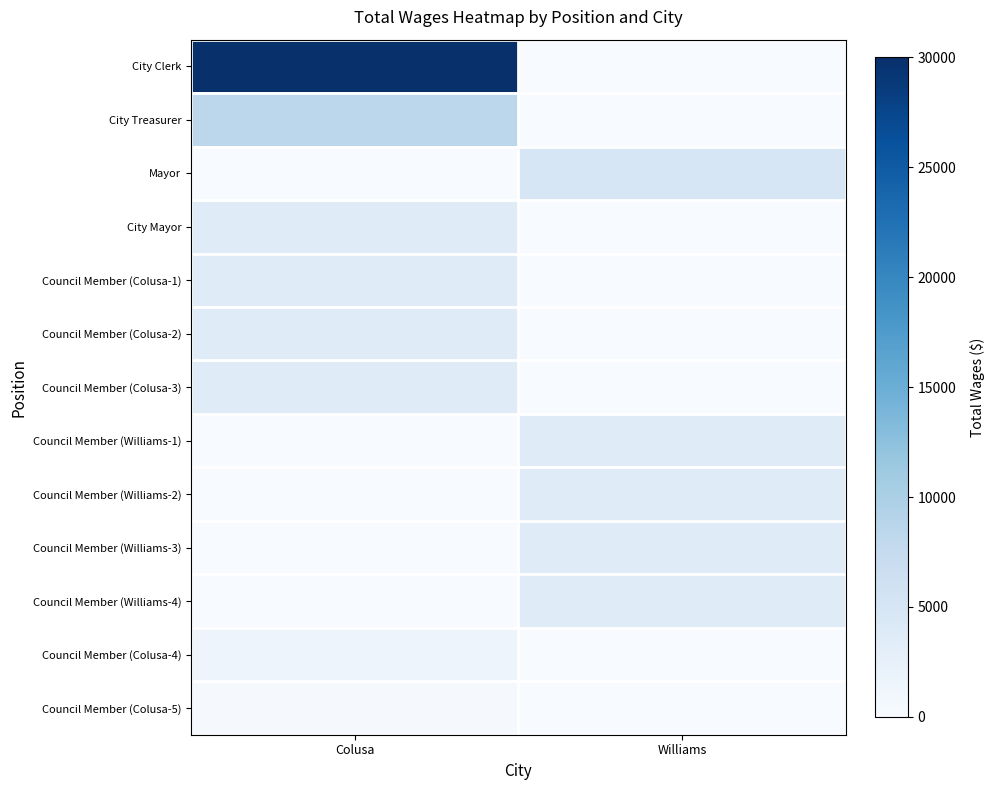

Reading left to right, what are all the values shown in this chart?

City Clerk: Colusa=30000	Williams=0
City Treasurer: Colusa=8400	Williams=0
Mayor: Colusa=0	Williams=4800
City Mayor: Colusa=3600	Williams=0
Council Member (Colusa-1): Colusa=3600	Williams=0
Council Member (Colusa-2): Colusa=3600	Williams=0
Council Member (Colusa-3): Colusa=3600	Williams=0
Council Member (Williams-1): Colusa=0	Williams=3600
Council Member (Williams-2): Colusa=0	Williams=3600
Council Member (Williams-3): Colusa=0	Williams=3600
Council Member (Williams-4): Colusa=0	Williams=3600
Council Member (Colusa-4): Colusa=1500	Williams=0
Council Member (Colusa-5): Colusa=300	Williams=0